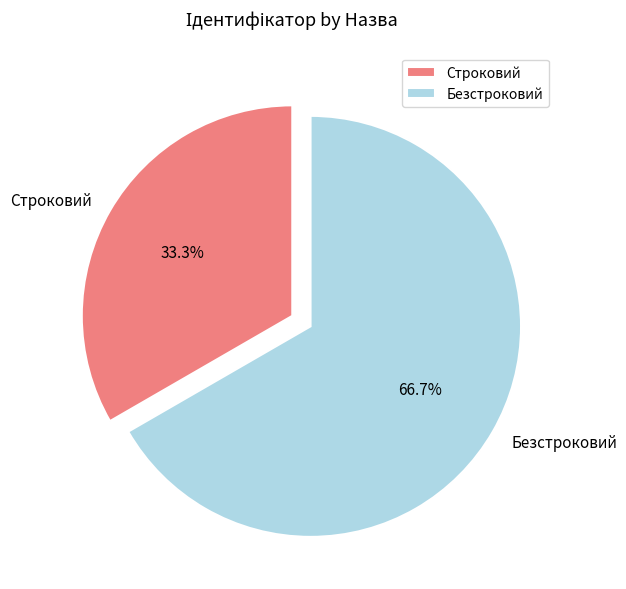

Do Строковий and Безстроковий together represent more than half of the pie?

Yes